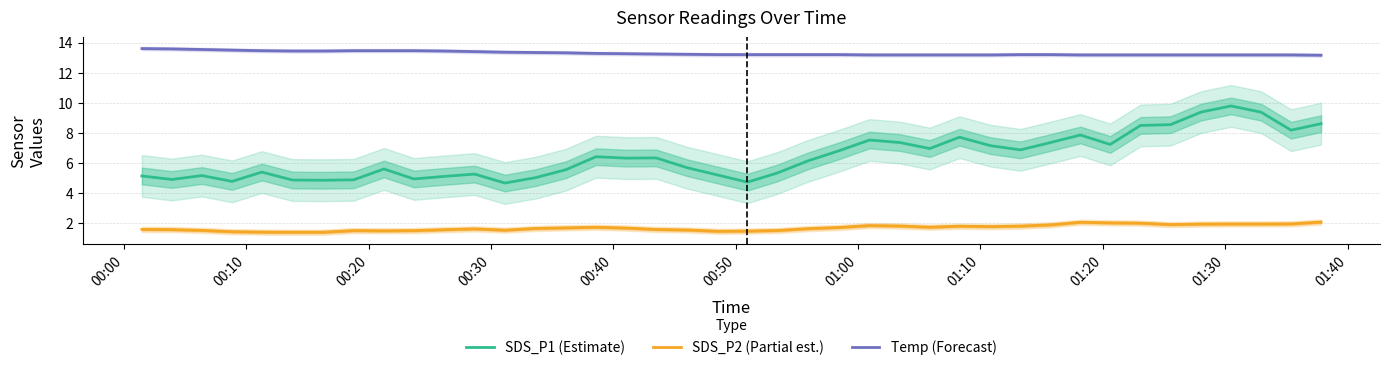

What is the highest value of the SDS_P1 (Estimate) series?

9.8